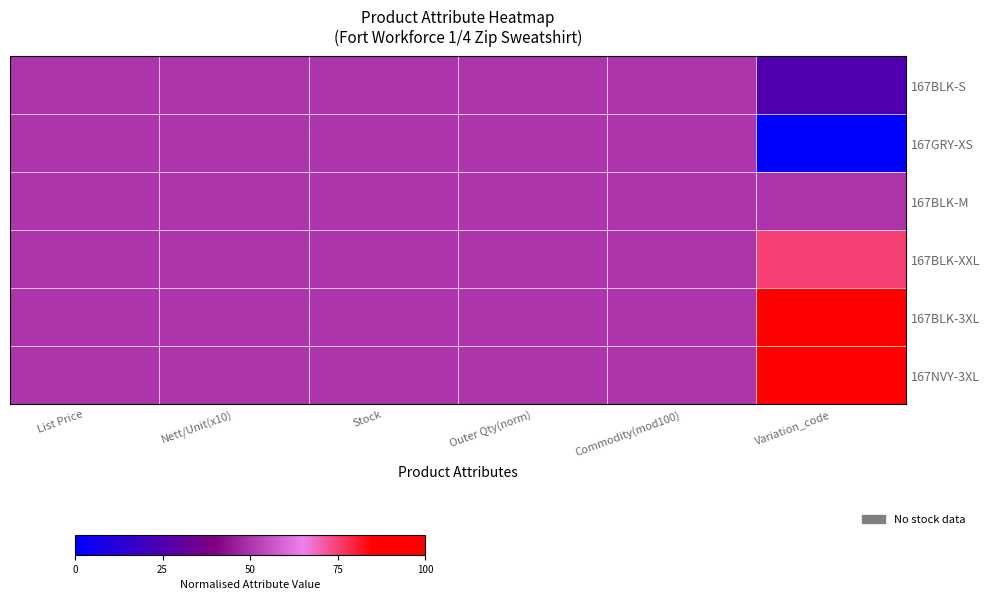

Rank the series by their maximum value, from highest to lowest.

167BLK-3XL, 167NVY-3XL, 167BLK-XXL, 167BLK-S, 167GRY-XS, 167BLK-M